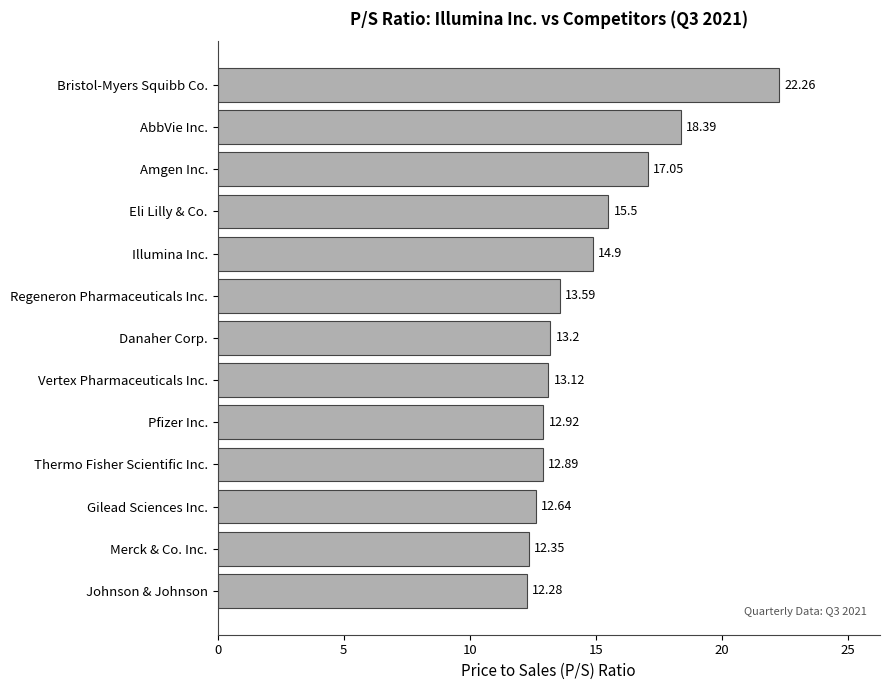

At which label is the value closest to 17?

Amgen Inc.